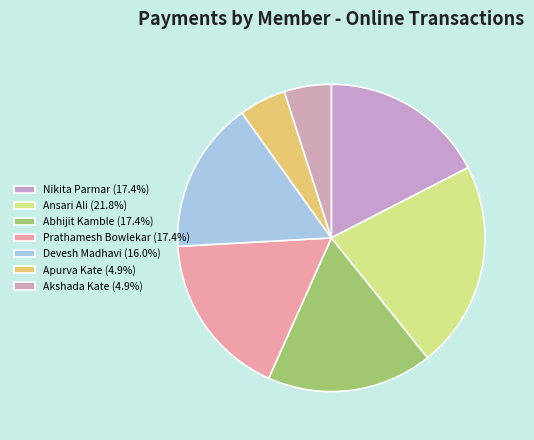

To the nearest percent, what percentage of the pie is Devesh Madhavi?

16%